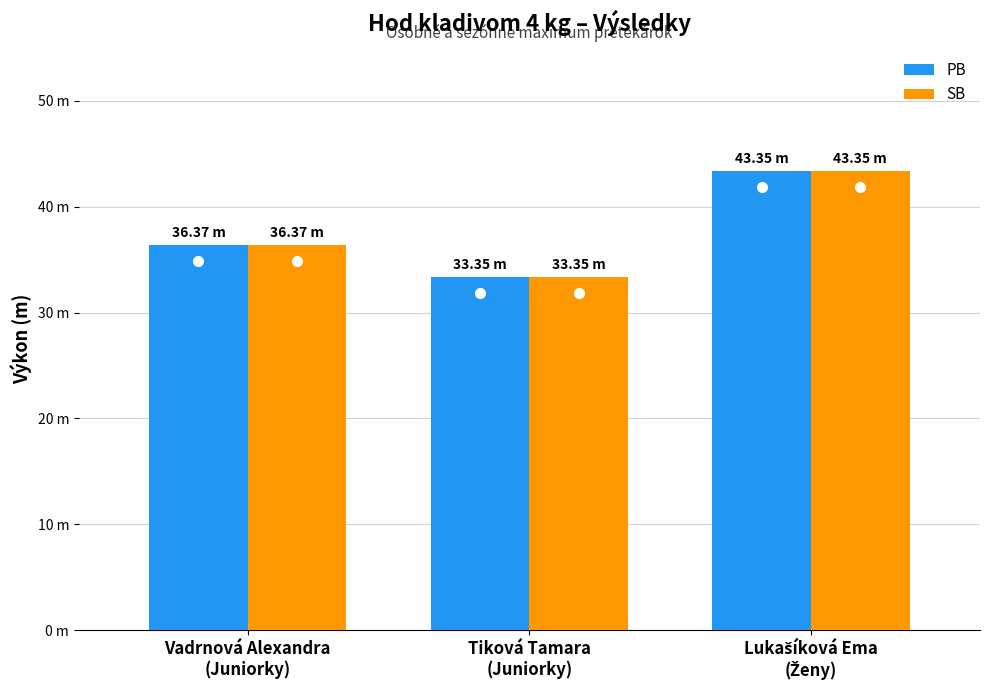

Which category has the highest value in the SB series?

Lukašíková Ema
(Ženy)